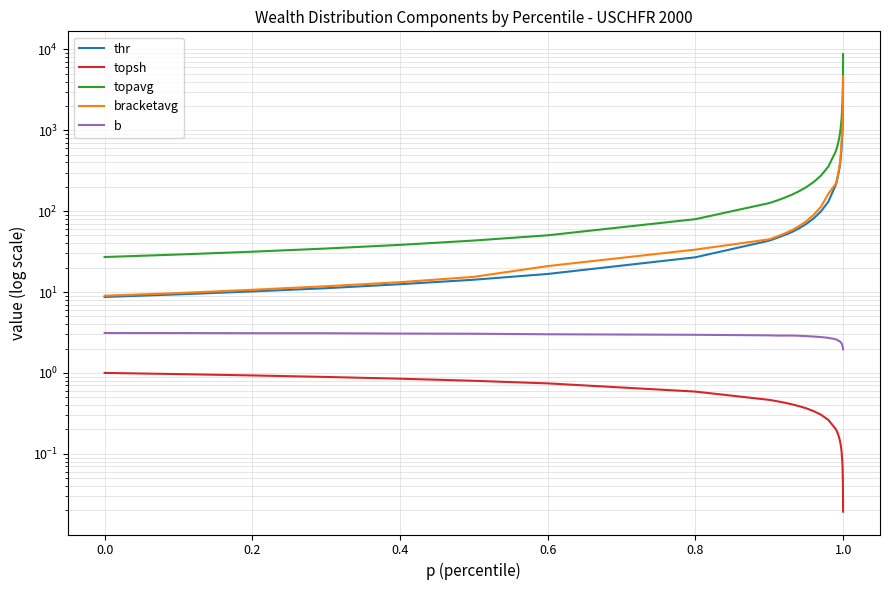

What are all the series names shown in the legend?

thr, topsh, topavg, bracketavg, b